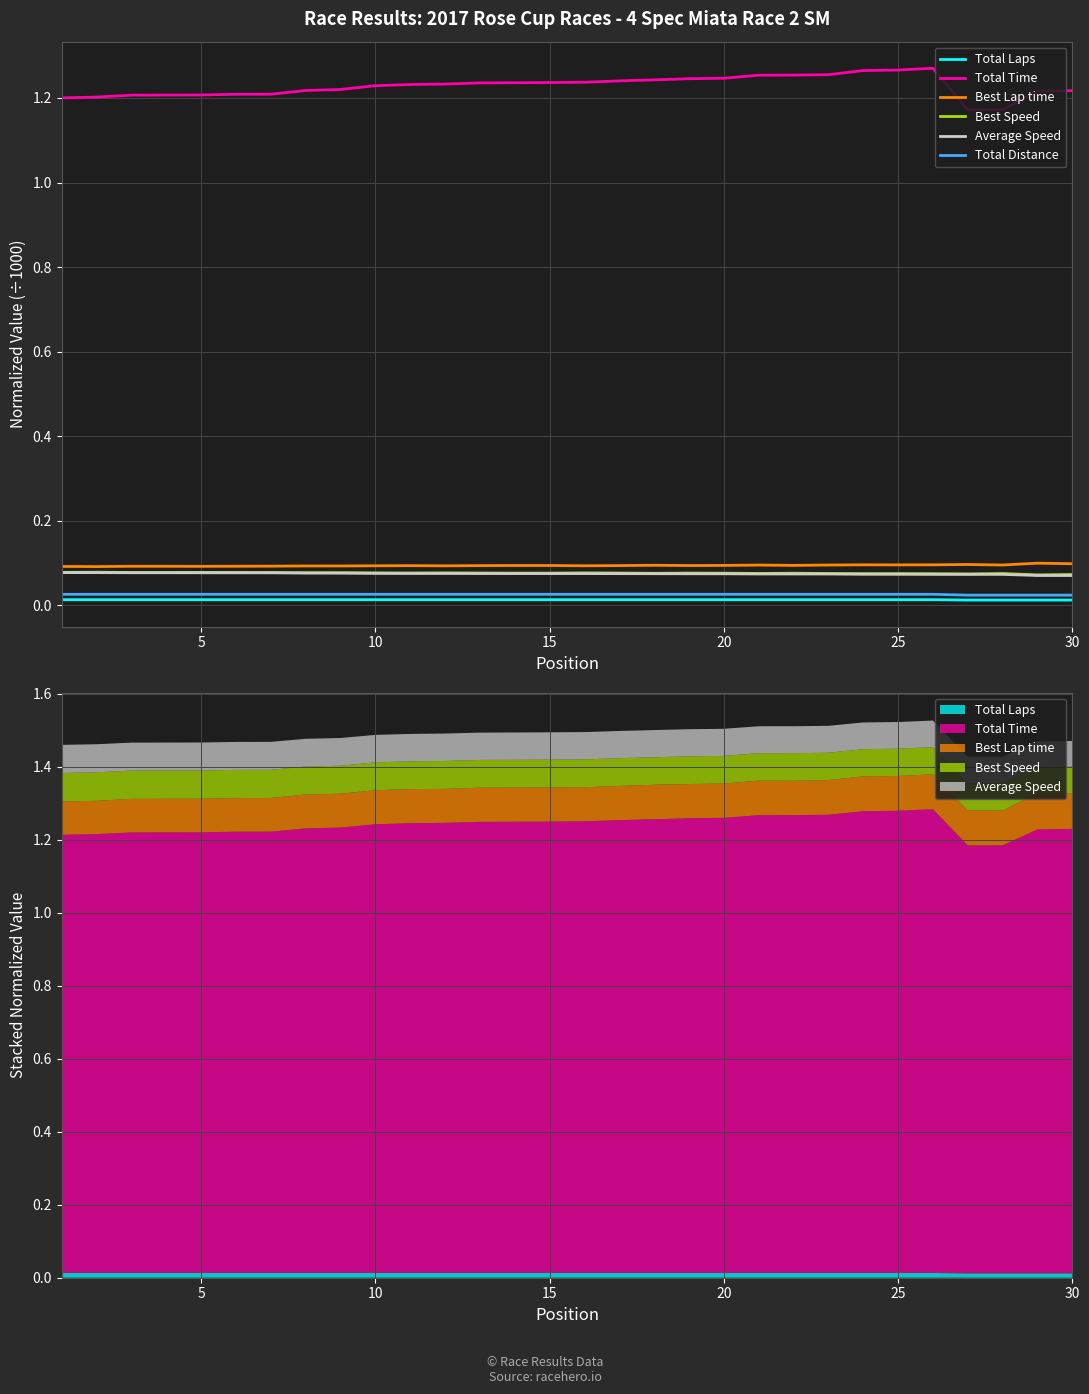

Rank the series by their maximum value, from highest to lowest.

Total Time, Best Lap time, Best Speed, Average Speed, Total Distance, Total Laps